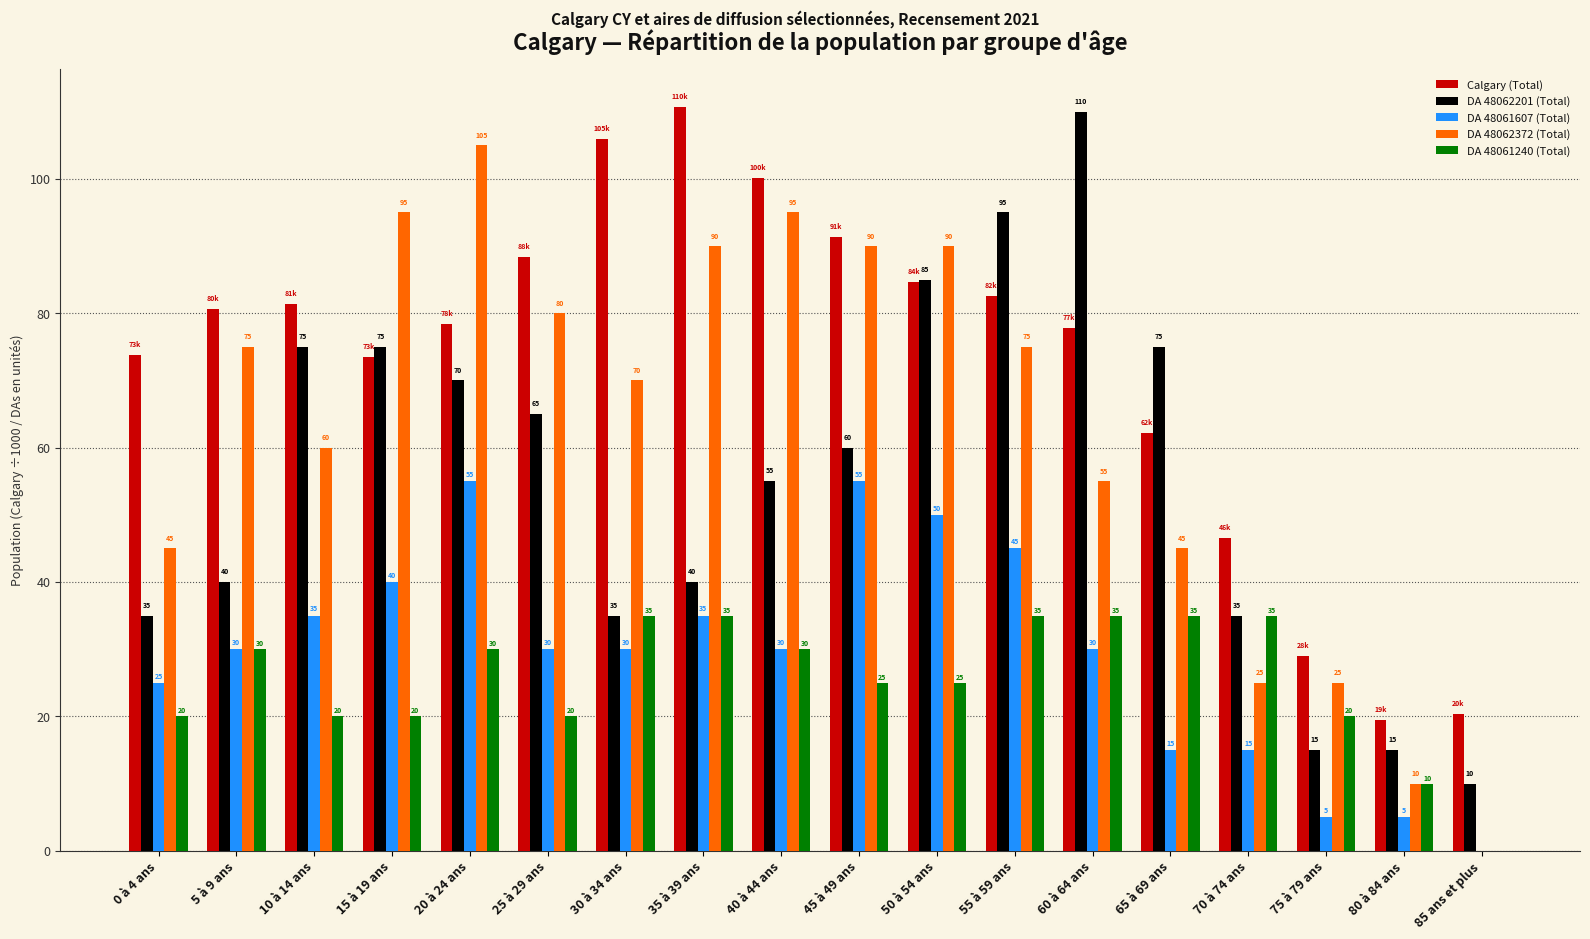

Count the number of categories in the chart.

18